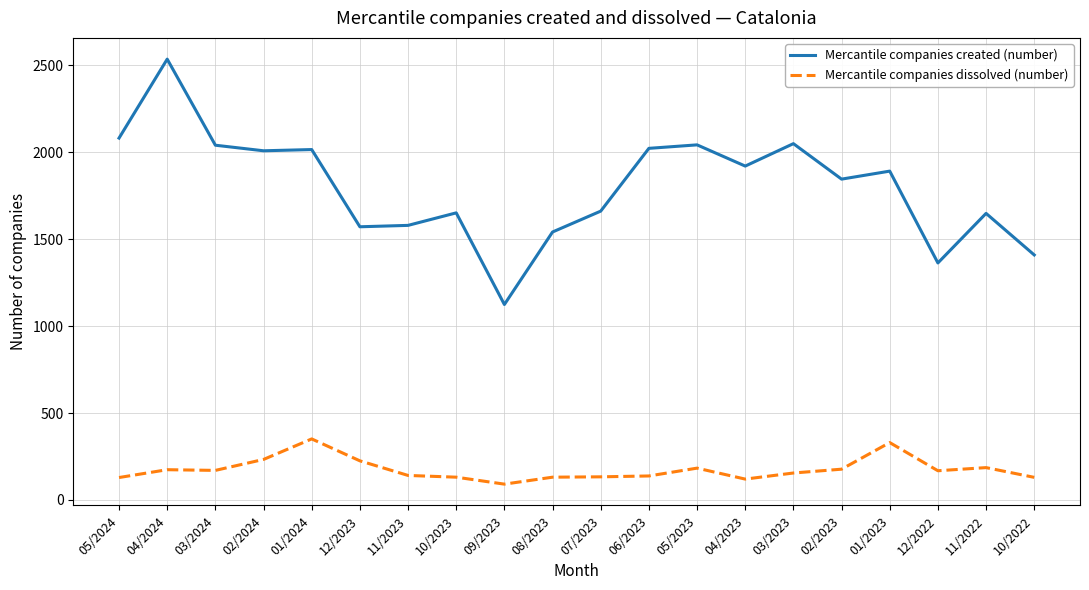

Is the value of Mercantile companies created (number) at 03/2023 greater than the value of Mercantile companies dissolved (number) at 09/2023?

Yes